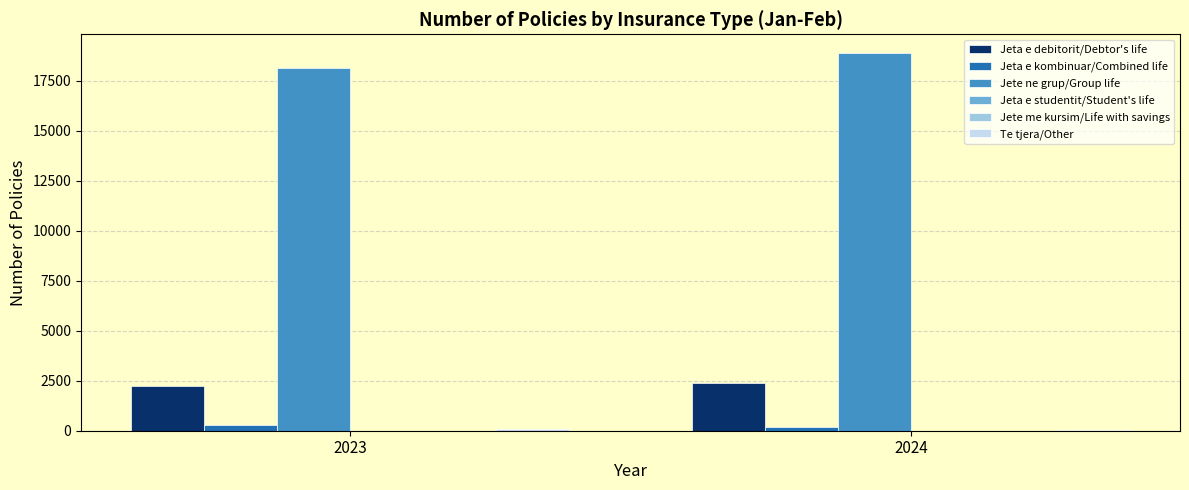

Is it true that Jeta e kombinuar/Combined life equals 197 at 2024?

True